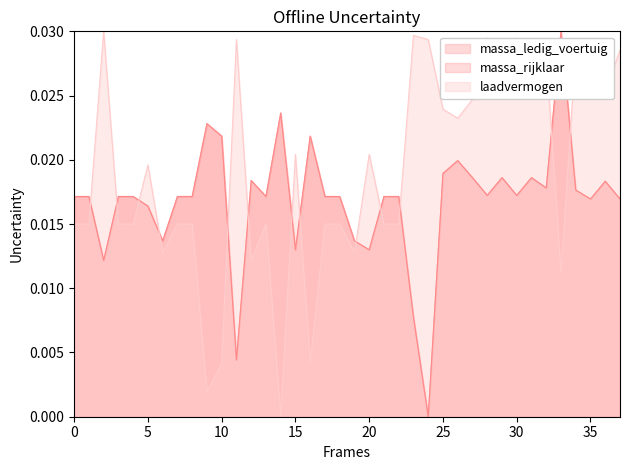

Rank the series by their maximum value, from lowest to highest.

massa_ledig_voertuig, massa_rijklaar, laadvermogen